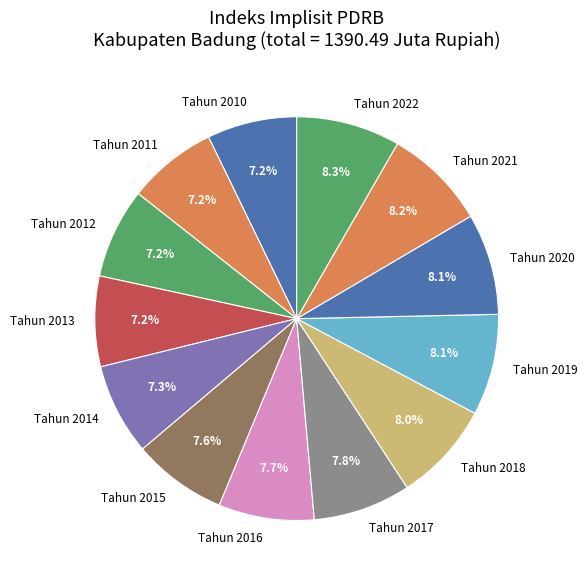

To the nearest percent, what is the combined percentage of Tahun 2014 and Tahun 2020?

15%